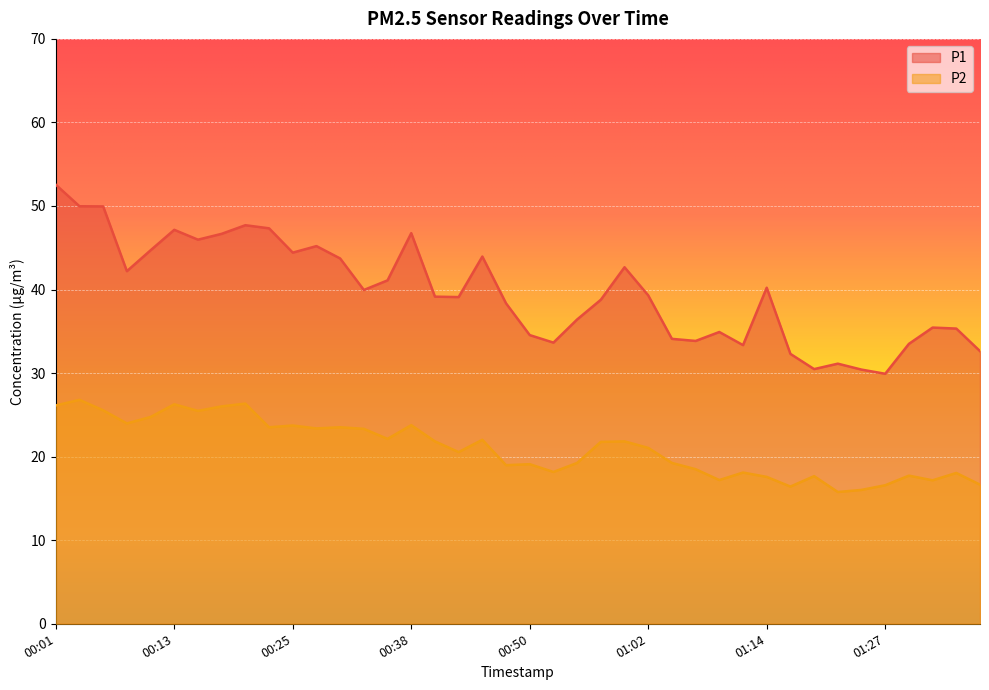

At how many categories does at least one series exceed 41?

17